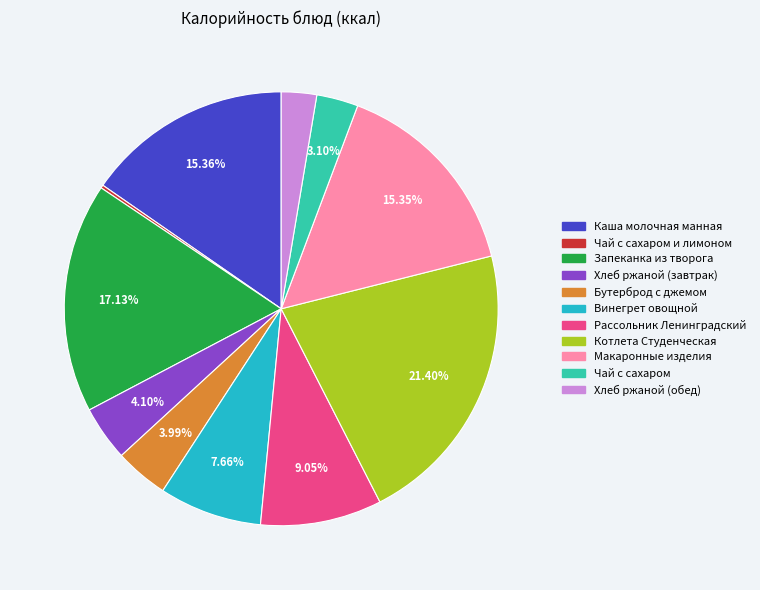

Does any single category account for the majority?

No